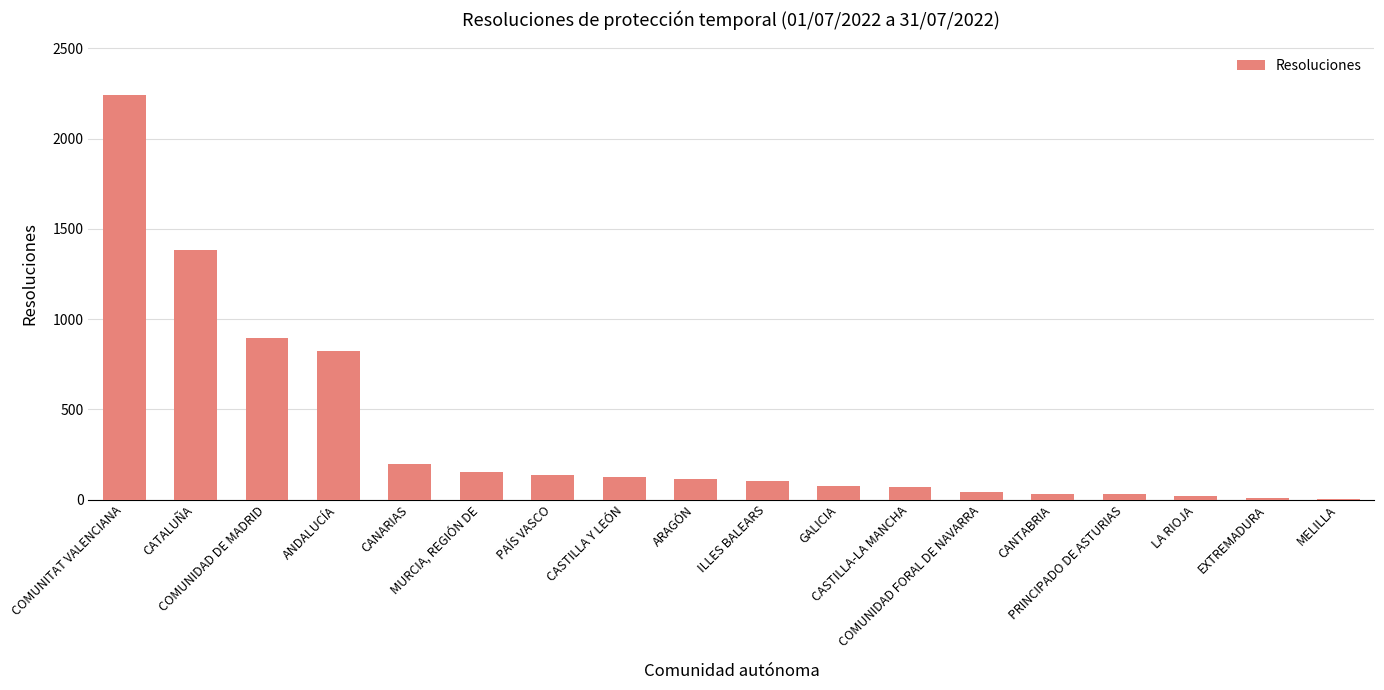

Which has a higher value, EXTREMADURA or GALICIA?

GALICIA